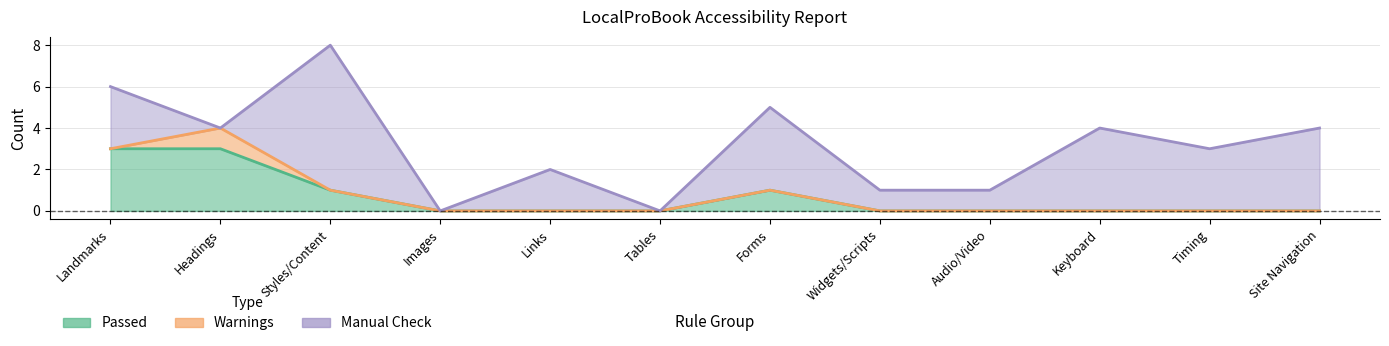

How many distinct data groups are displayed?

3